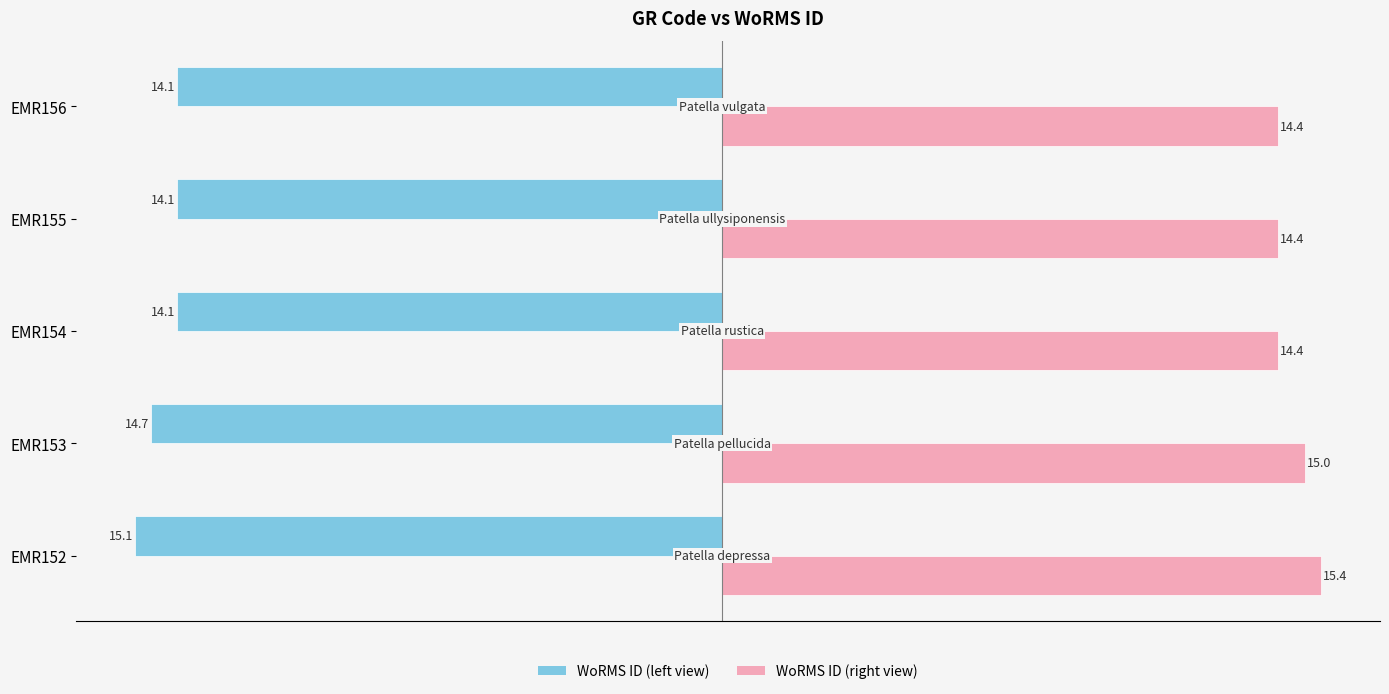

What is the total value across all series at EMR153?

0.3